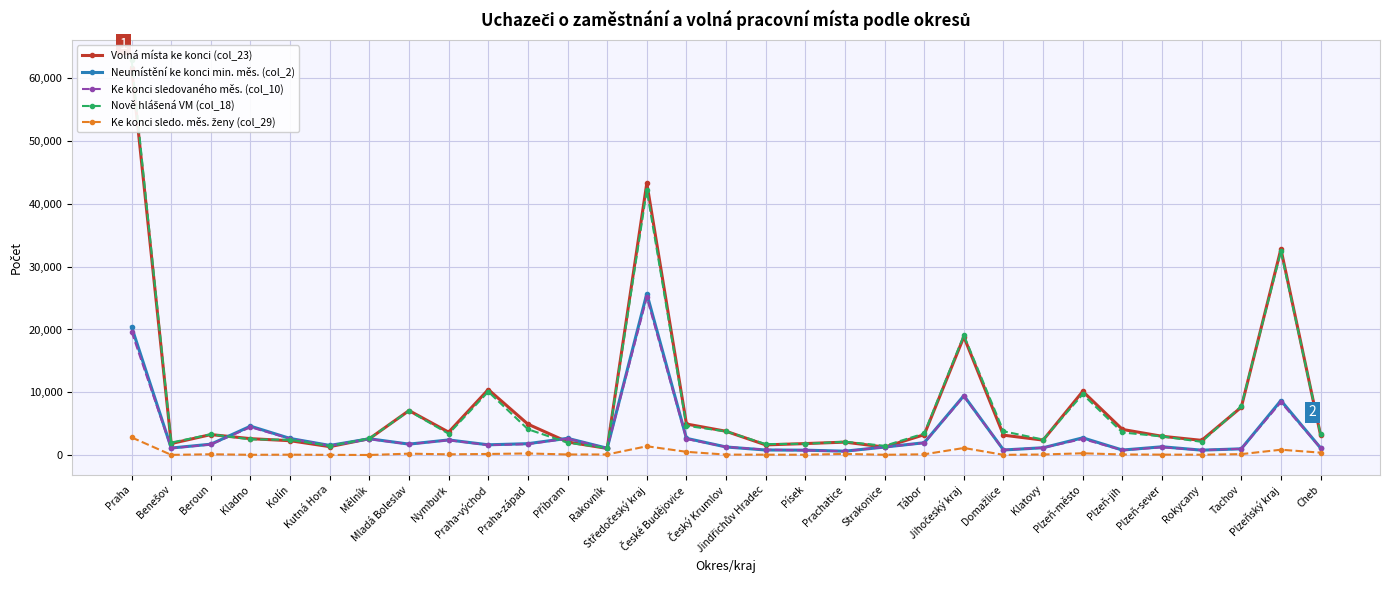

What is the difference between the maximum and second lowest values in the Nově hlášená VM (col_18) series?

61423